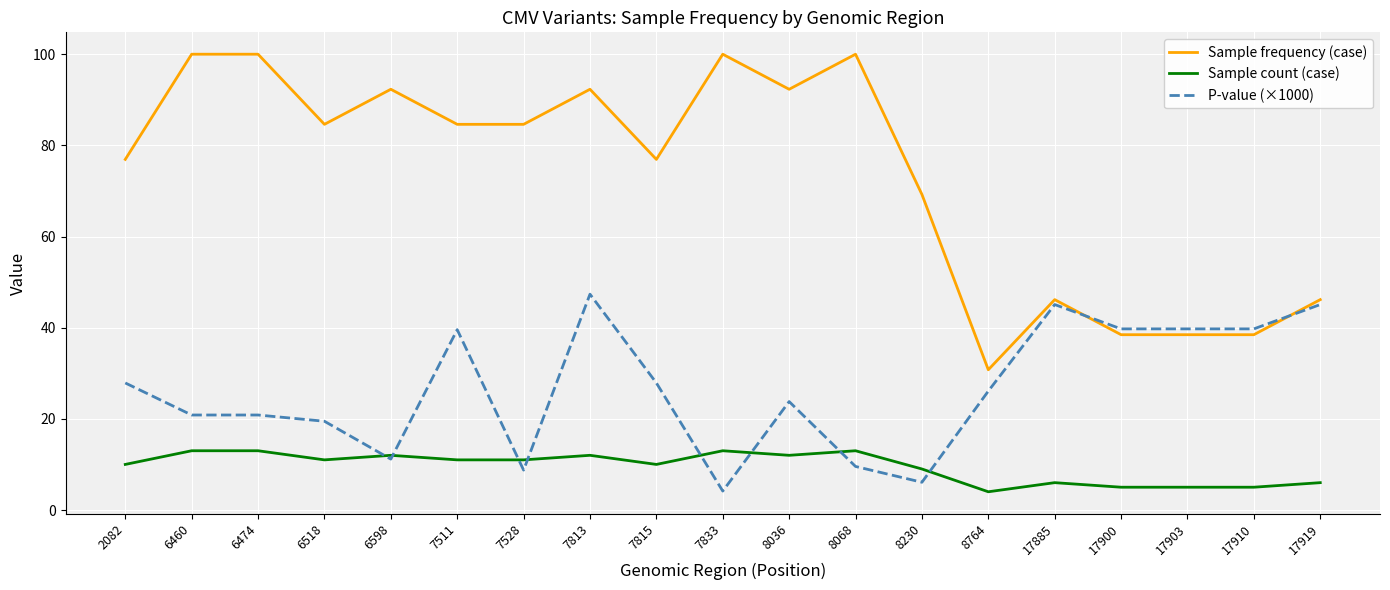

At which label does Sample count (case) reach its minimum?

8764